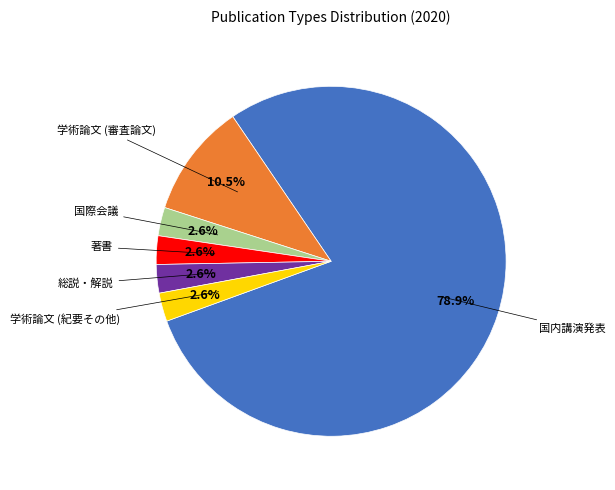

Is there a majority slice in this chart?

Yes